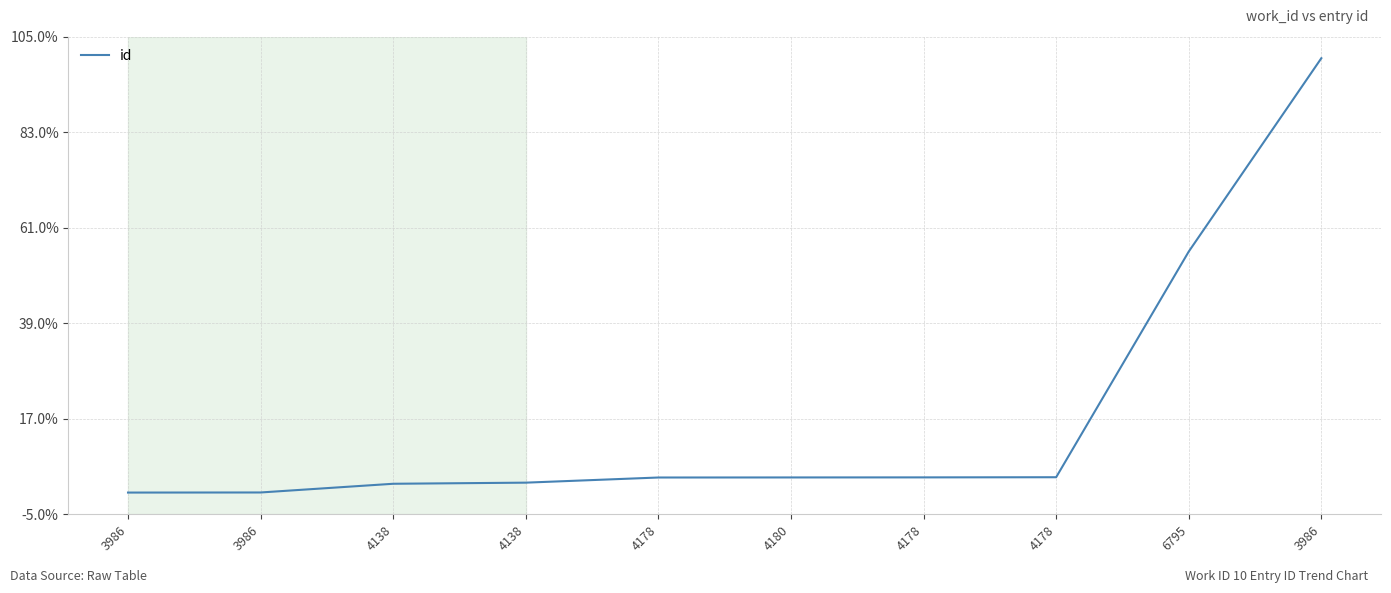

Does the chart display data point markers on the line(s)?

No